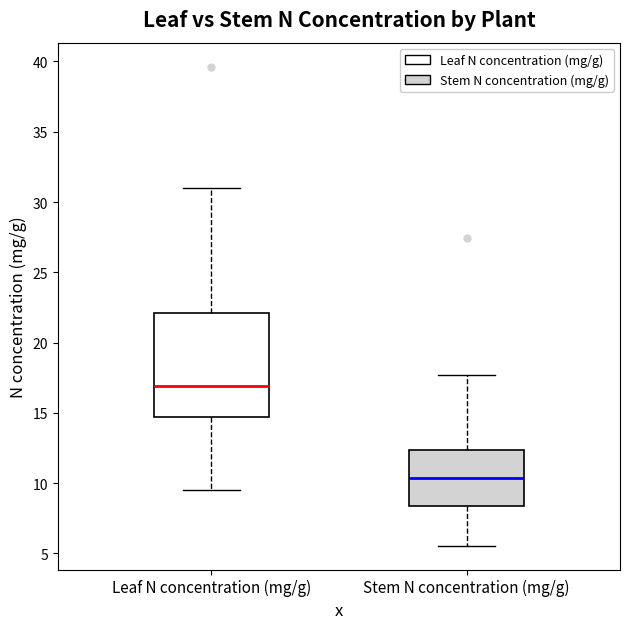

Reading left to right, transcribe this box plot: for each box, give where its median line is, the range the box spans, and where its two whiskers end, as read against the y-axis. The values are not printed on the chart, so give them approximately, as read against the axis.

Leaf N concentration (mg/g): median 17.0, box 14.5 to 22.0, whiskers 9.5 to 31.0
Stem N concentration (mg/g): median 10.5, box 8.5 to 12.5, whiskers 5.5 to 17.5